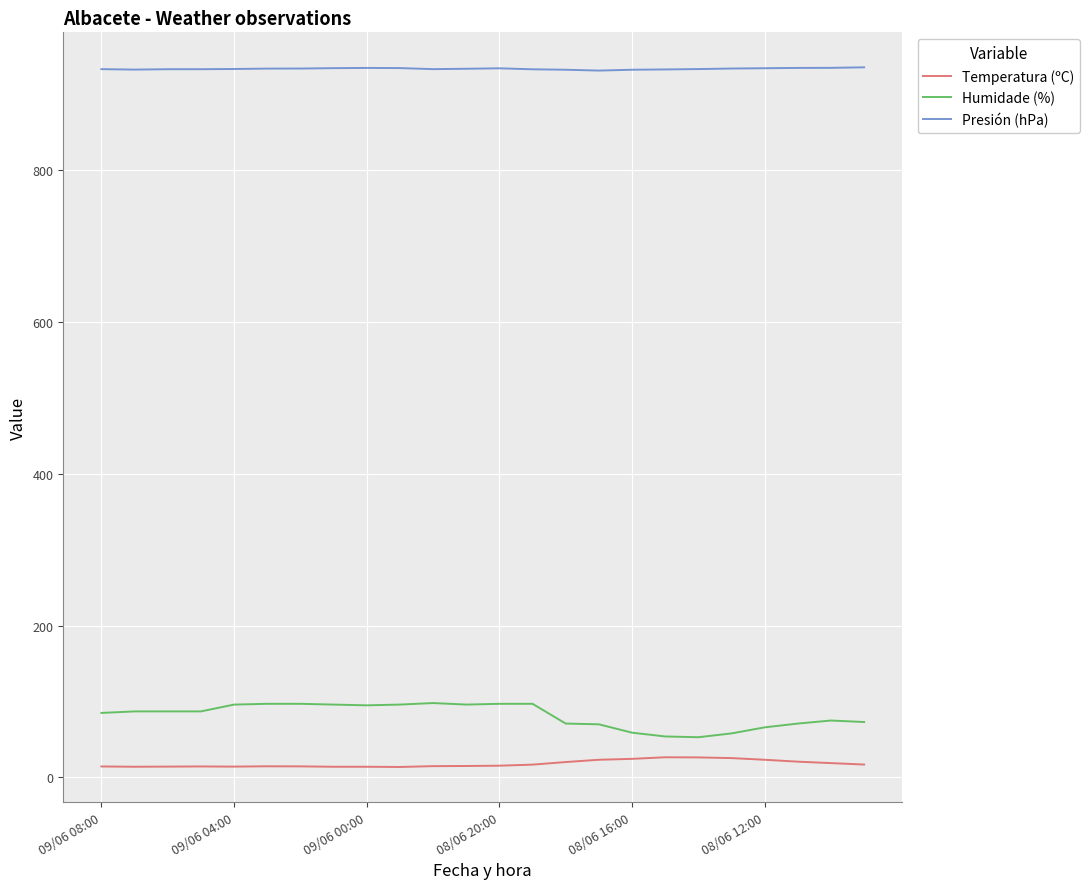

True or false: Presión (hPa) and Temperatura (ºC) intersect in this chart.

False